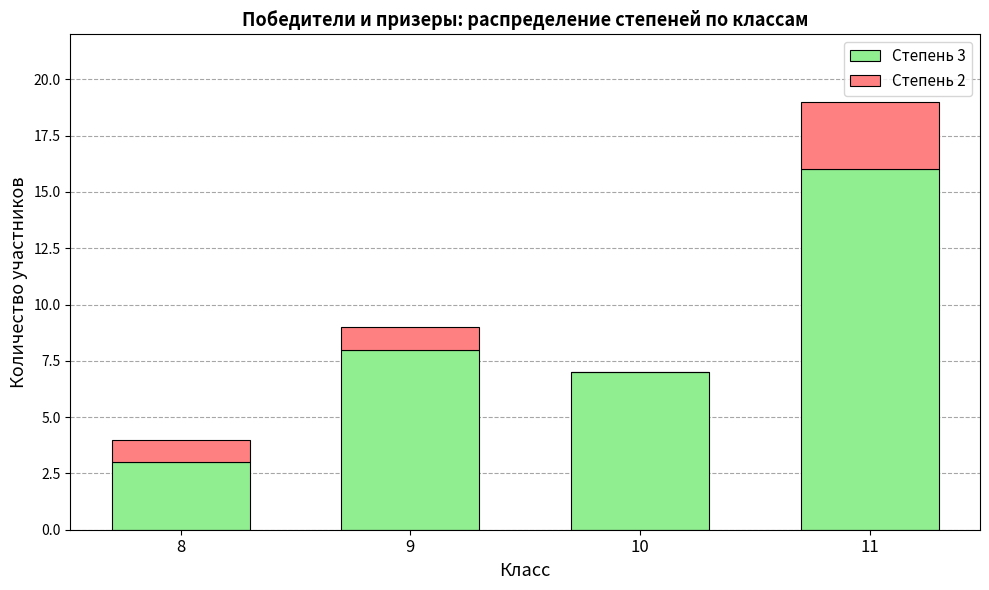

At which category is the sum across all series the highest?

11